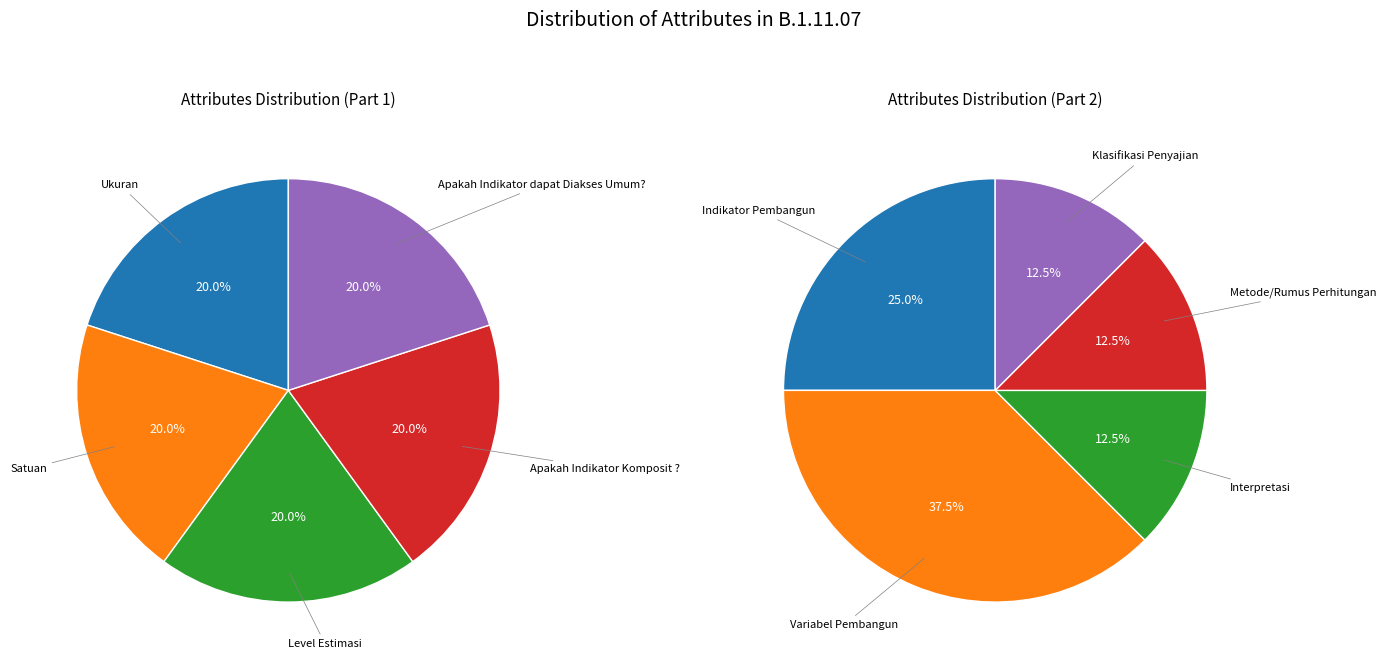

Which has a higher value, Klasifikasi Penyajian or Variabel Pembangun?

Variabel Pembangun